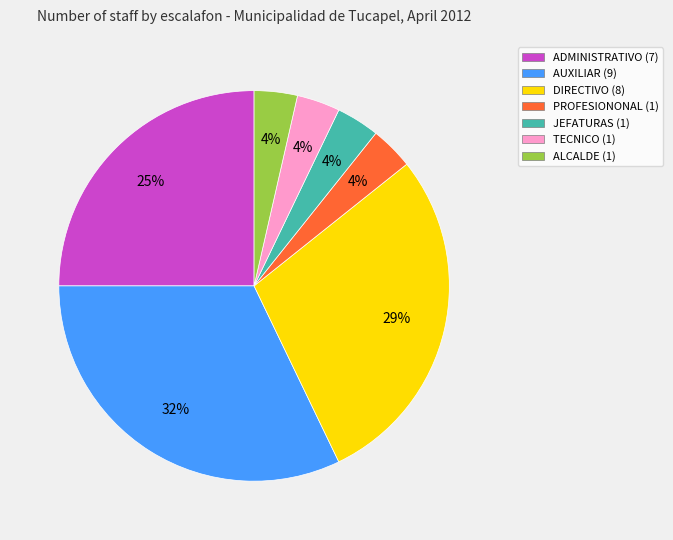

To the nearest percent, what is the difference between the TECNICO (1) and DIRECTIVO (8) slice percentages?

25%